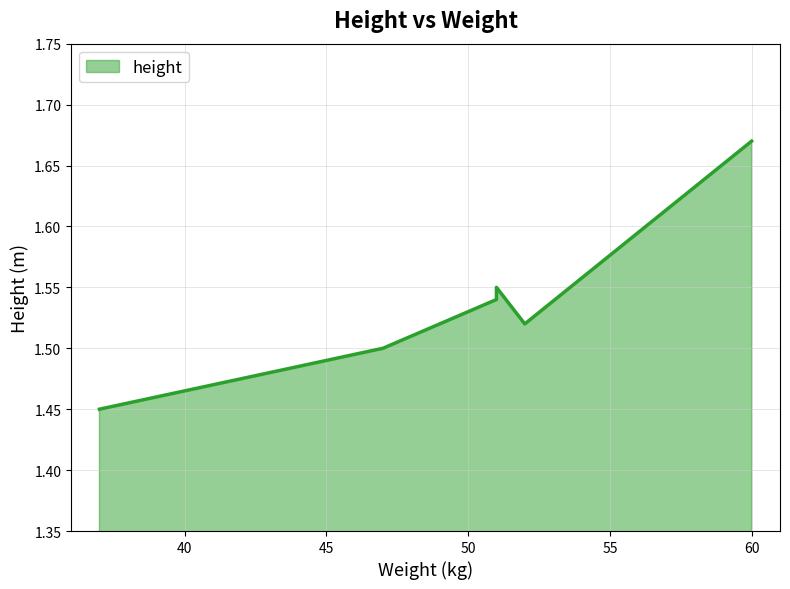

List the labels in order of value, smallest first.

37, 47, 52, 51, 51, 60